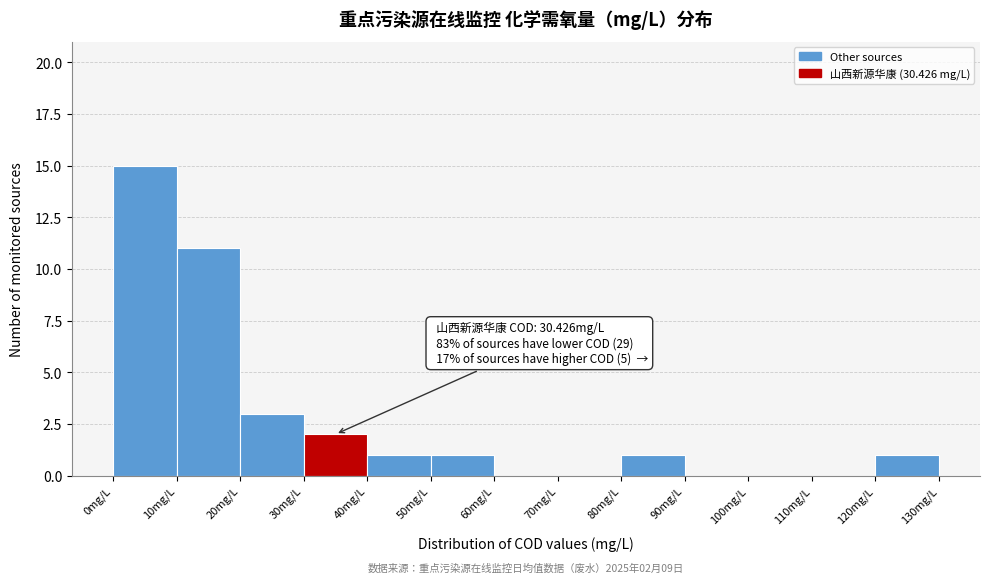

Which range on the x-axis has the tallest bar?

0 to 10